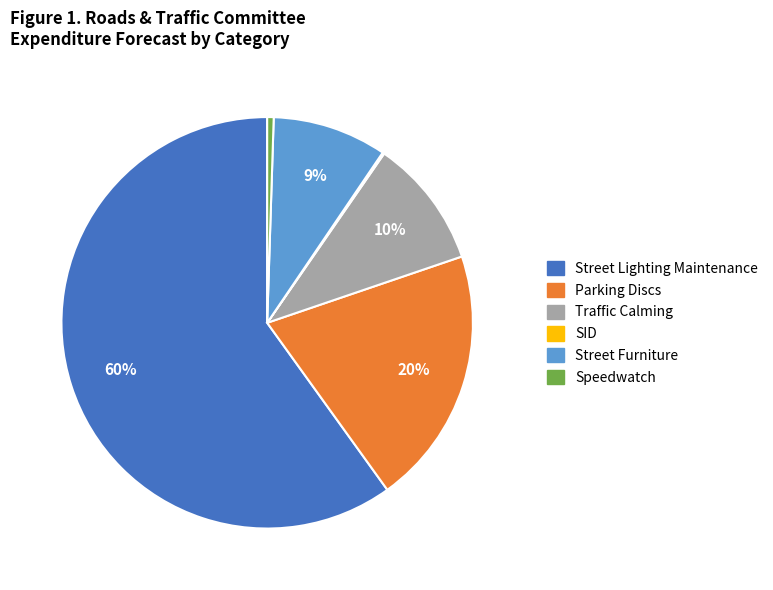

Approximately how many times larger is the value at Street Lighting Maintenance compared to Parking Discs?

3.0